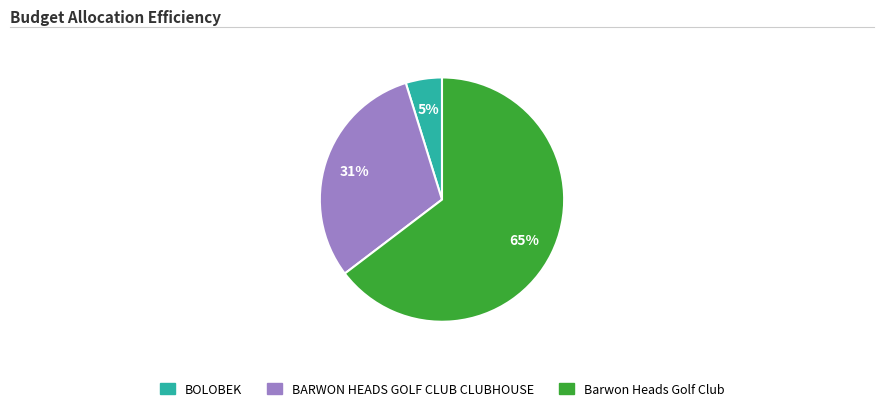

Is it true that Barwon Heads Golf Club is 65% of the pie?

True